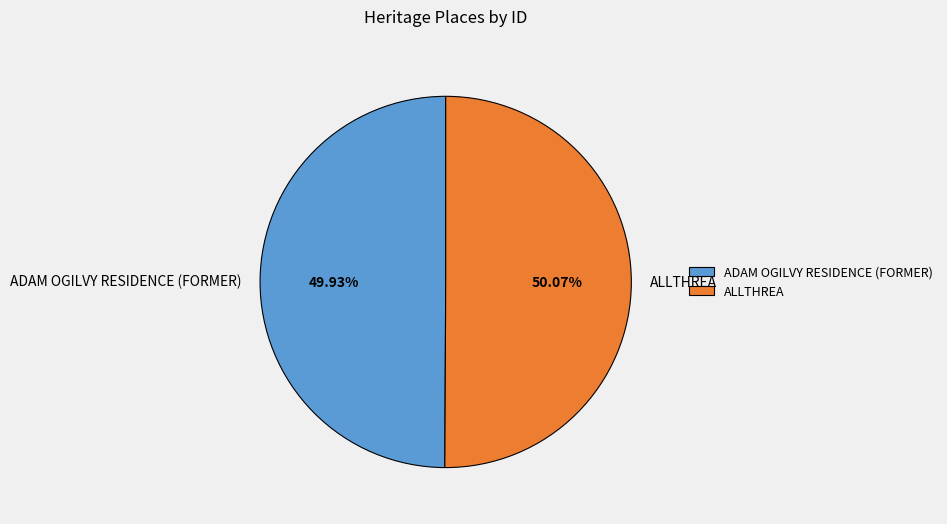

What percentage is the ADAM OGILVY RESIDENCE (FORMER) slice, to the nearest percent?

50%